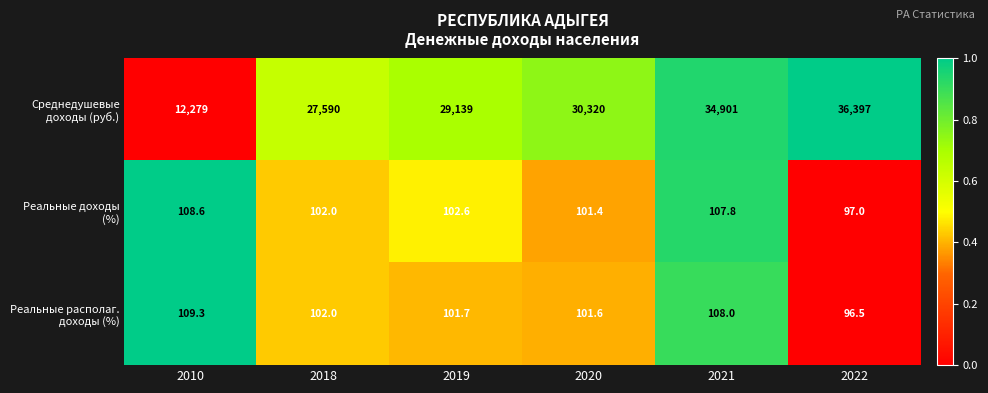

What is the difference between the highest and lowest values at 2021?

34793.2